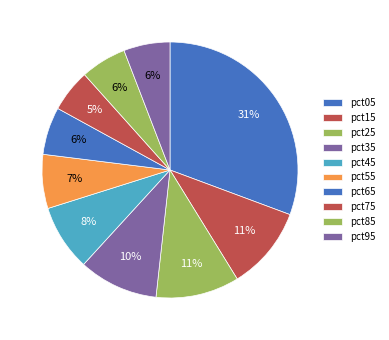

Count the number of slices in the pie.

10